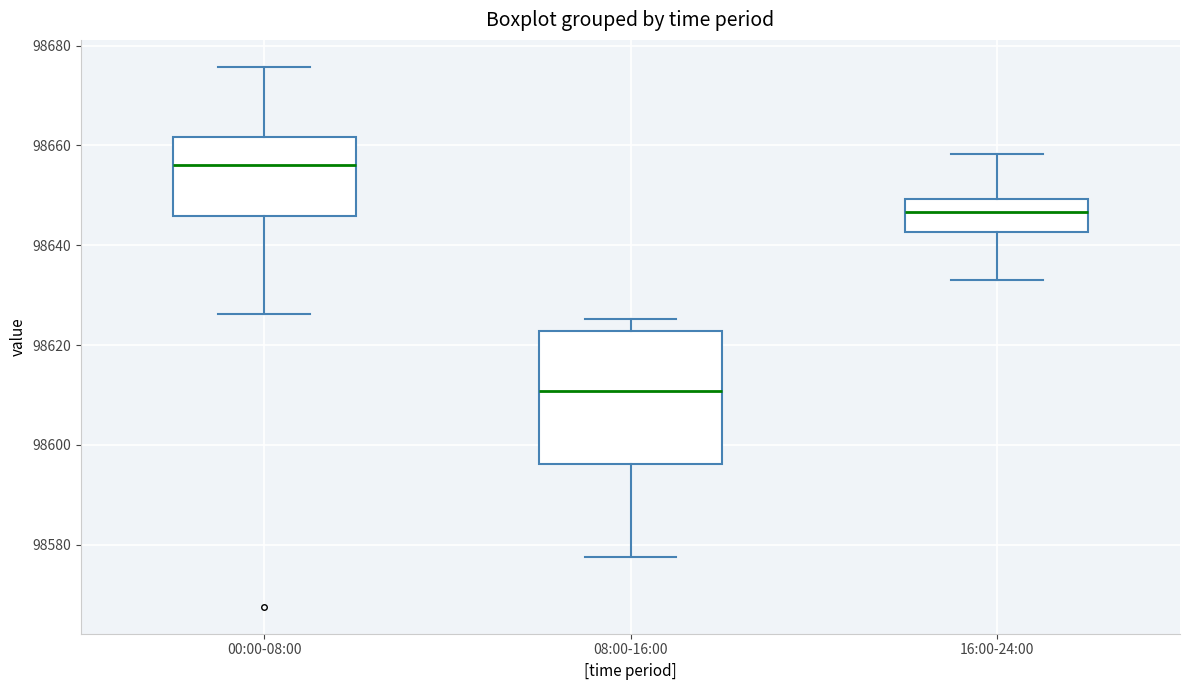

Reading left to right, transcribe this box plot: for each box, give where its median line is, the range the box spans, and where its two whiskers end, as read against the y-axis. The values are not printed on the chart, so give them approximately, as read against the axis.

00:00-08:00: median 98656, box 98646 to 98662, whiskers 98626 to 98676
08:00-16:00: median 98610, box 98596 to 98622, whiskers 98578 to 98626
16:00-24:00: median 98646, box 98642 to 98650, whiskers 98634 to 98658